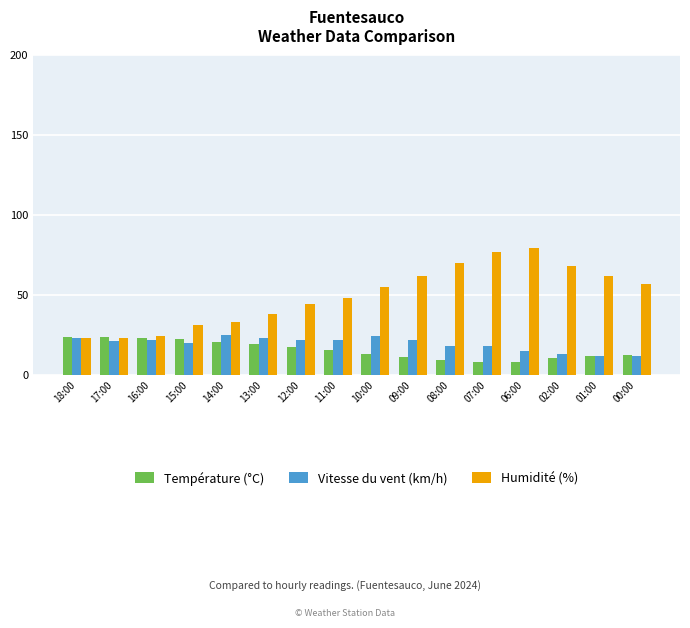

What is the spread (max minus min) of values at 14:00?

12.4